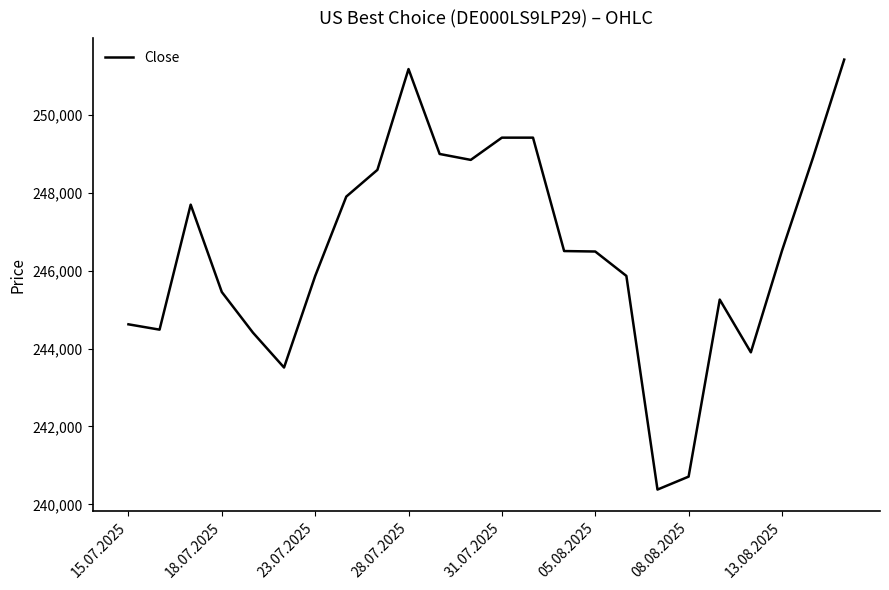

What is the smallest value displayed?

240381